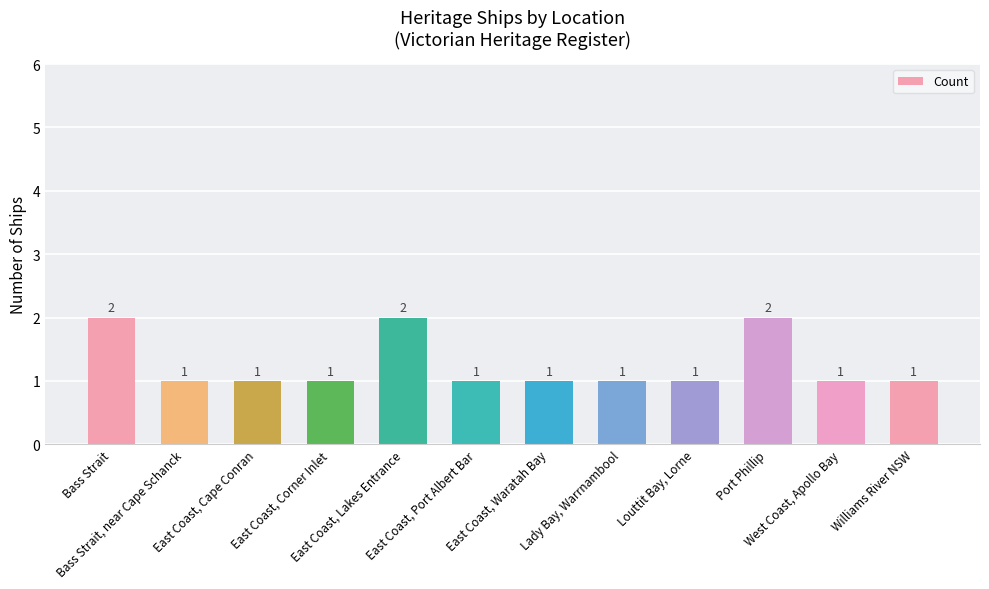

What is the value of the 3rd bar from the left?

1